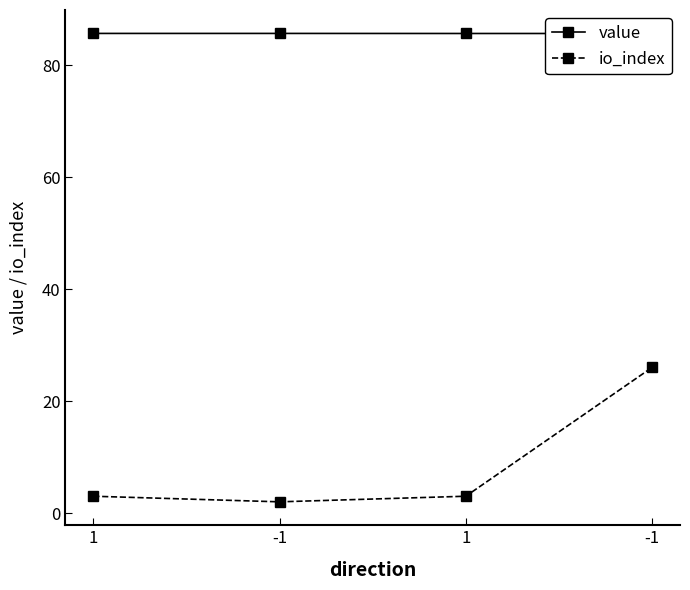

True or false: value has more than 1 points higher than both neighbors.

False